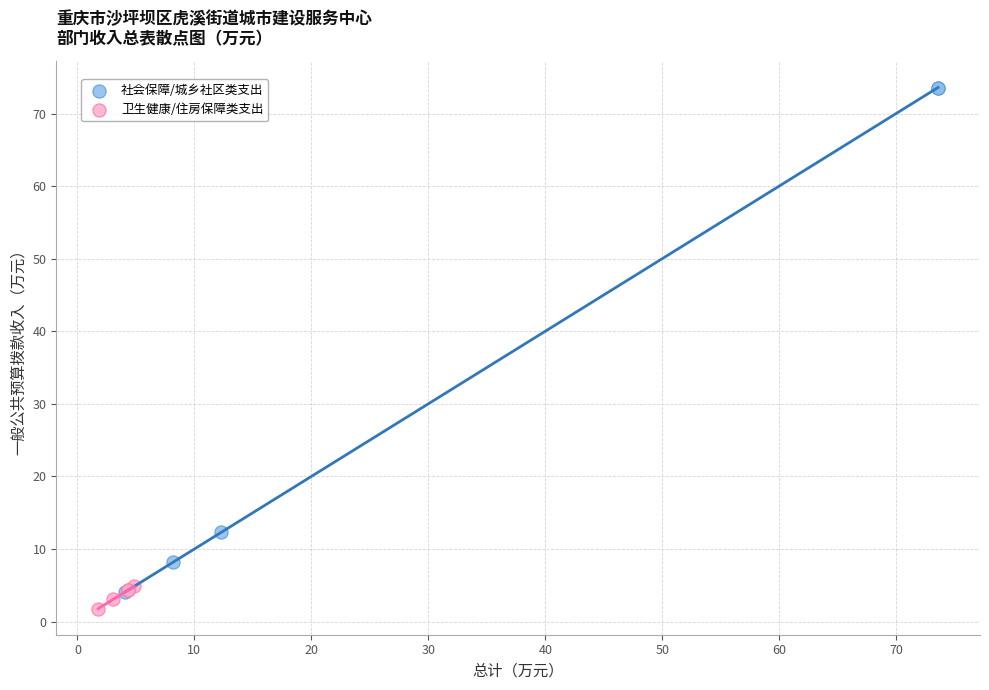

Which series has the largest Y range (max minus min)?

社会保障/城乡社区类支出